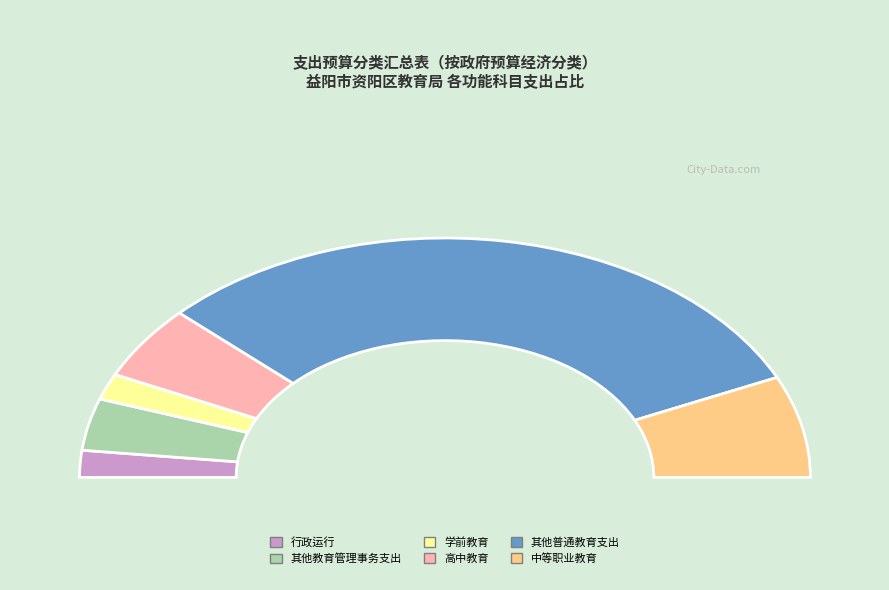

What is the smallest slice in the pie chart?

学前教育